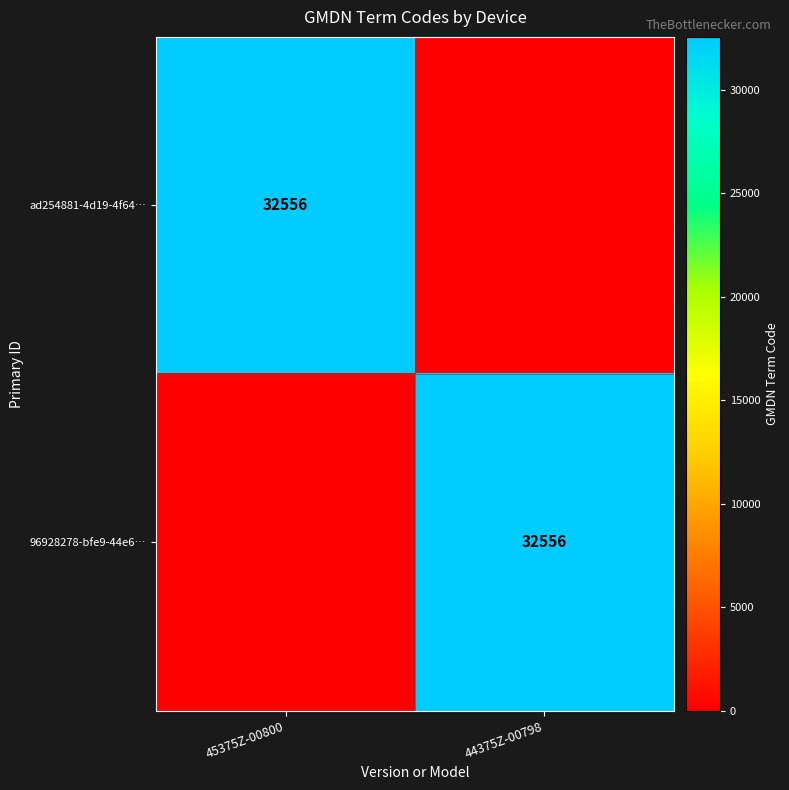

The ad254881-4d19-4f64… series shows 32556 at 45375Z-00800. True or false?

True